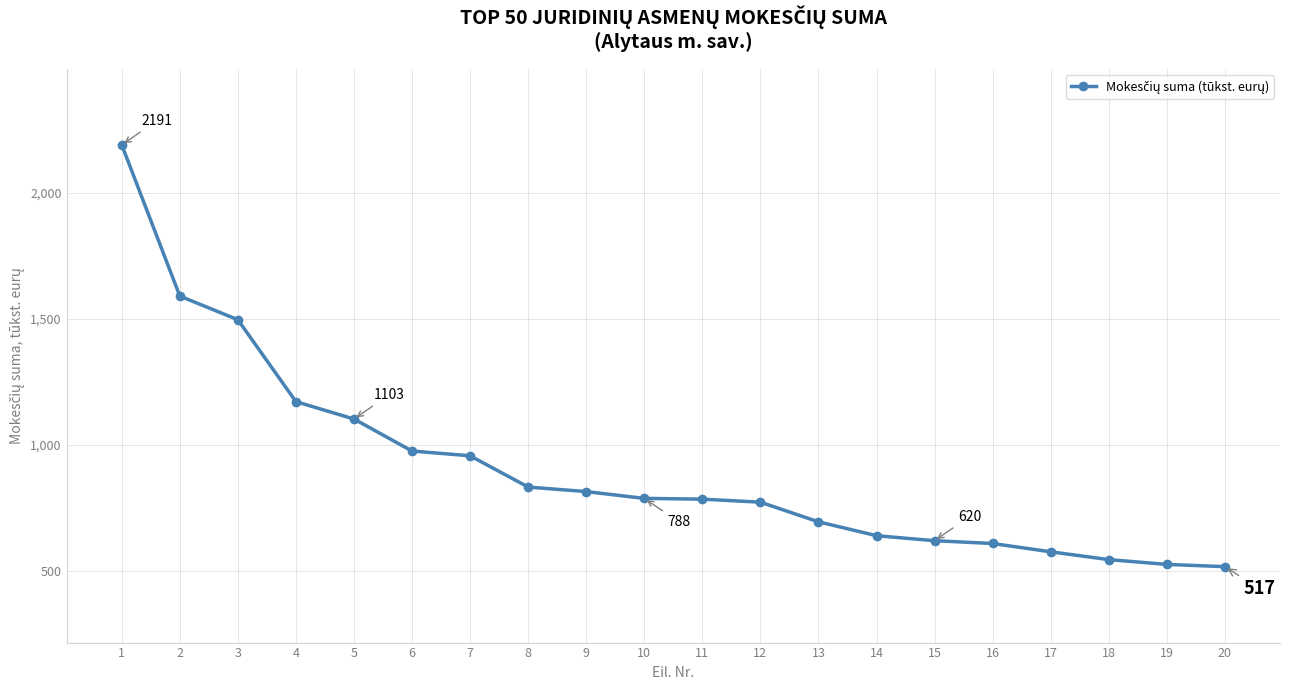

How many data points are less than 788?

10